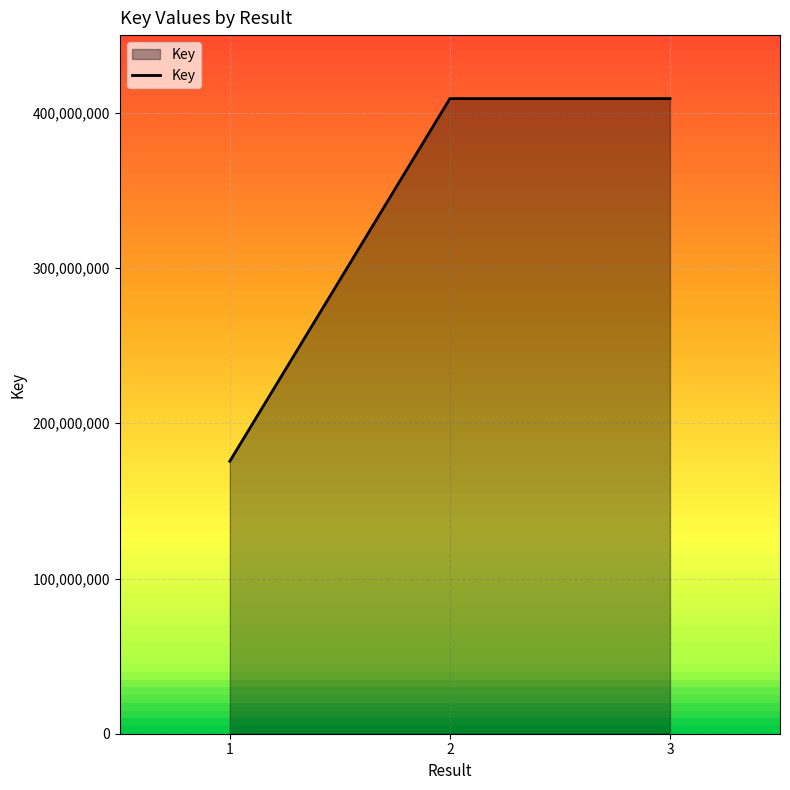

True or false: the data shows 536394939 at 3.

False